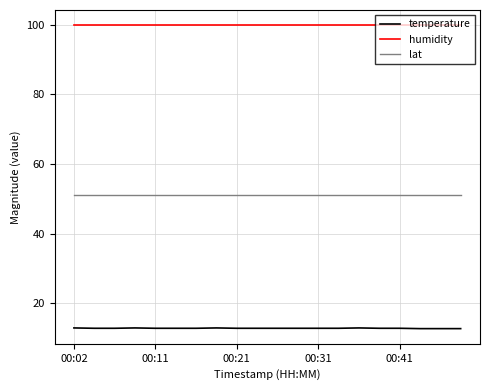

What is the minimum value shown in the chart?

12.7